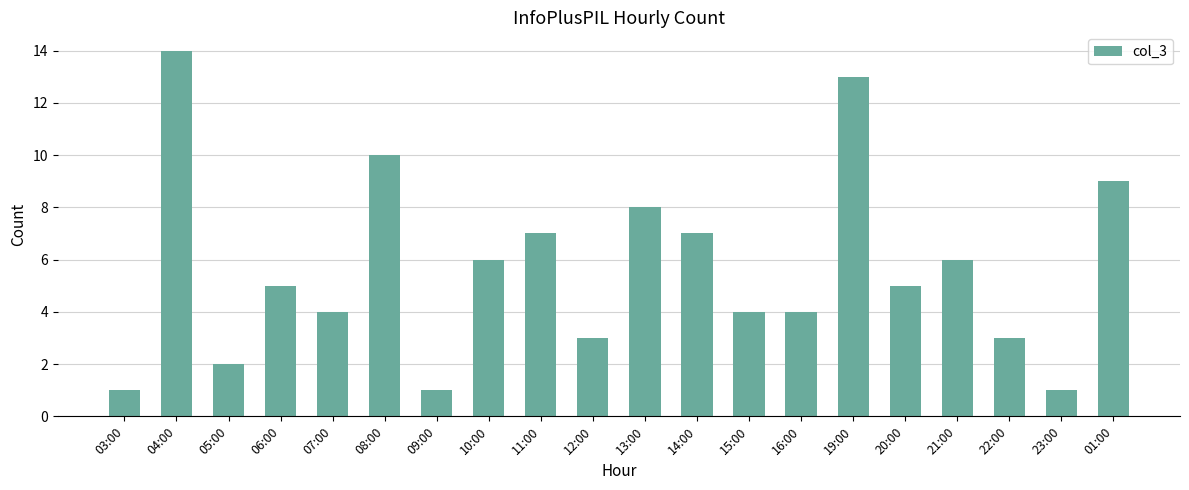

The chart shows a value of 4 at 22:00. True or false?

False